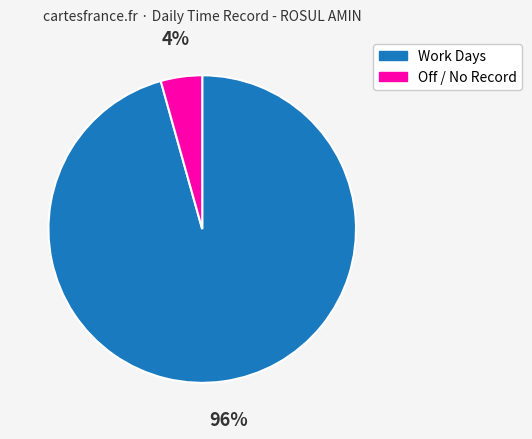

Is there a majority slice in this chart?

Yes